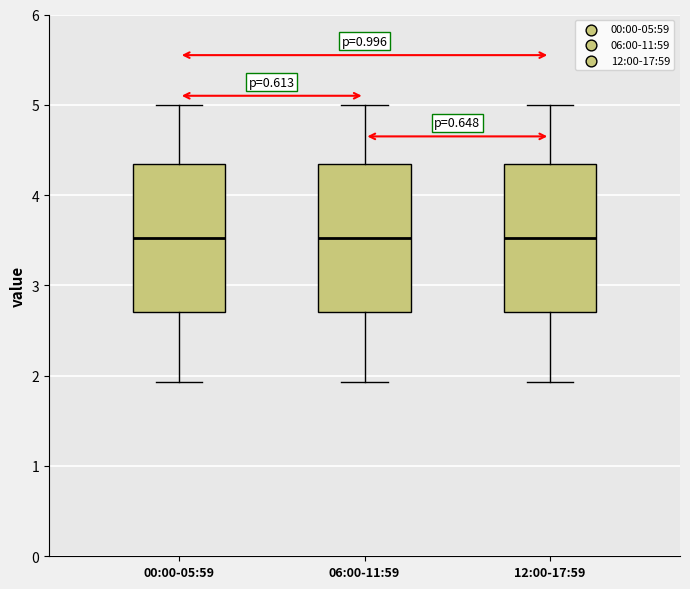

Where is the upper edge of the box for 12:00-17:59 on the y-axis? The values are not printed on the chart, so give them approximately, as read against the axis.

4.3